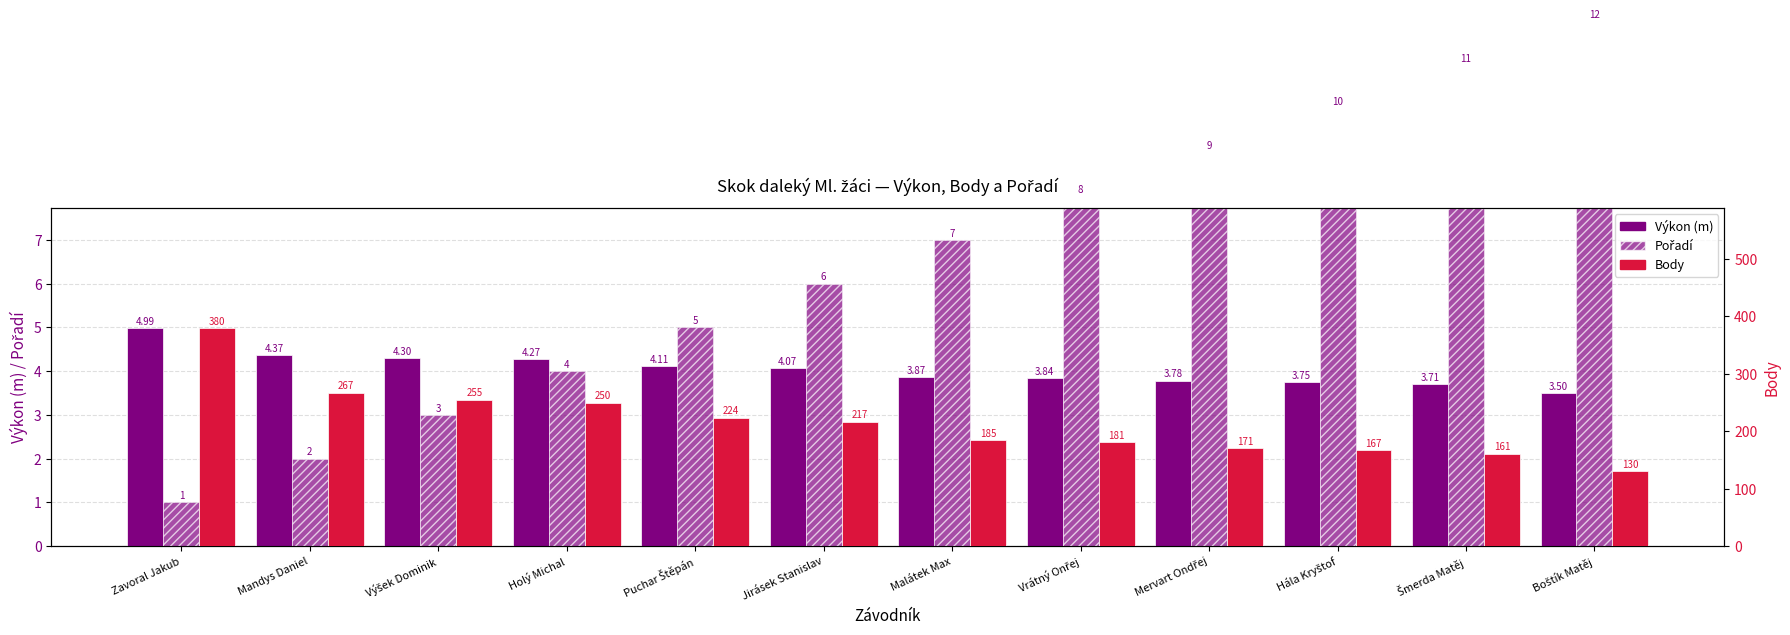

Reading left to right, list all the values displayed in this chart.

Výkon (m): 5.0	4.4	4.3	4.3	4.1	4.1	3.9	3.8	3.8	3.8	3.7	3.5
Pořadí: 1.0	2.0	3.0	4.0	5.0	6.0	7.0	8.0	9.0	10.0	11.0	12.0
Body: 380.0	267.0	255.0	250.0	224.0	217.0	185.0	181.0	171.0	167.0	161.0	130.0